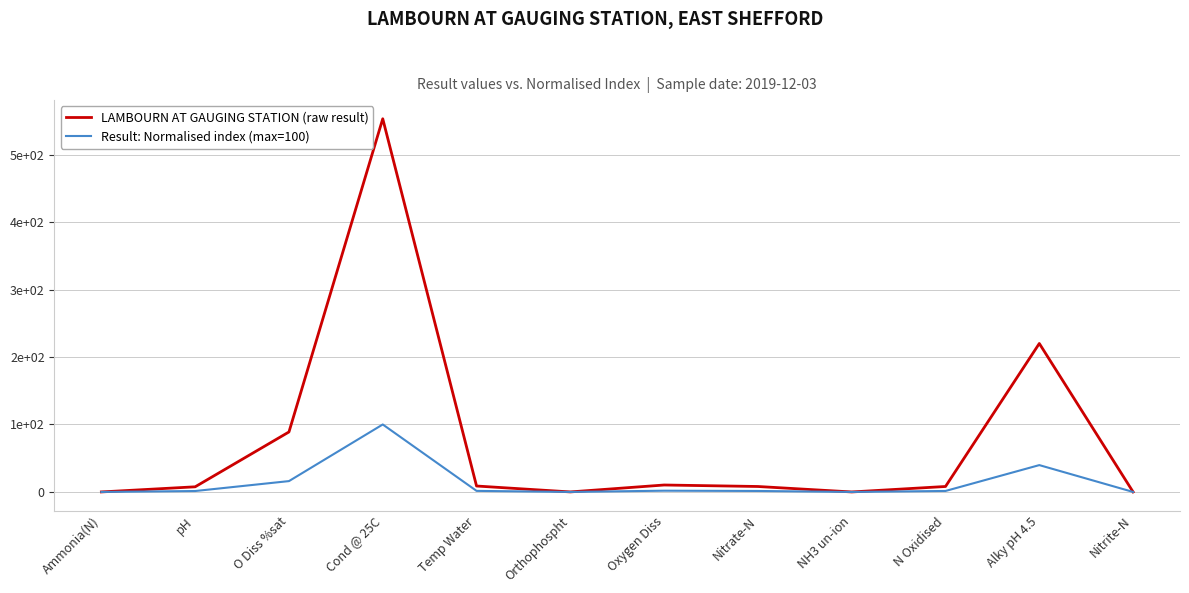

Rank the series at N Oxidised from lowest to highest value.

Result: Normalised index (max=100), LAMBOURN AT GAUGING STATION (raw result)